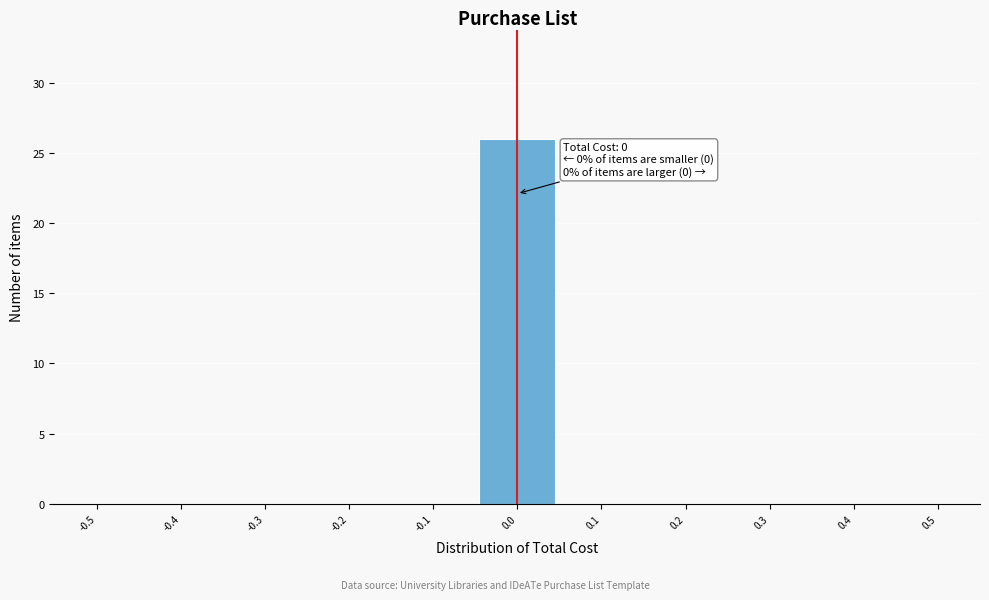

Reading left to right, transcribe all the data shown in this chart.

-0.5=0	-0.4=0	-0.3=0	-0.2=0	-0.1=0	0.0=26	0.1=0	0.2=0	0.3=0	0.4=0	0.5=0